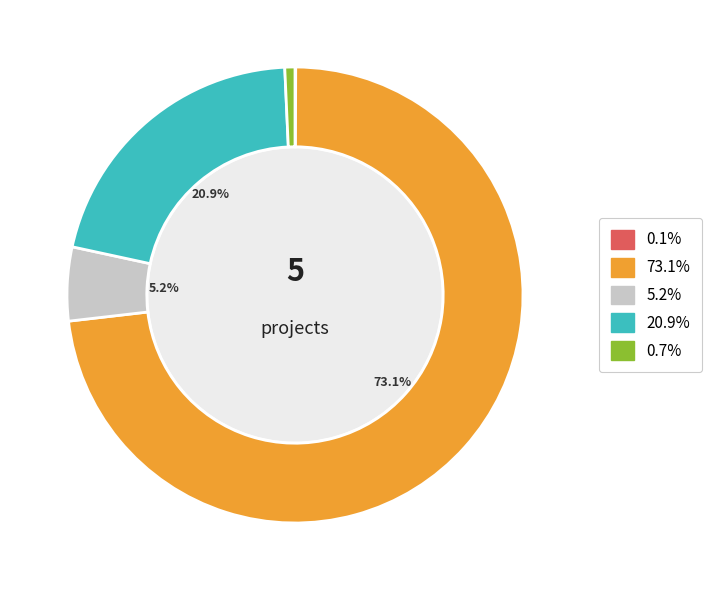

Is there a majority slice in this chart?

Yes